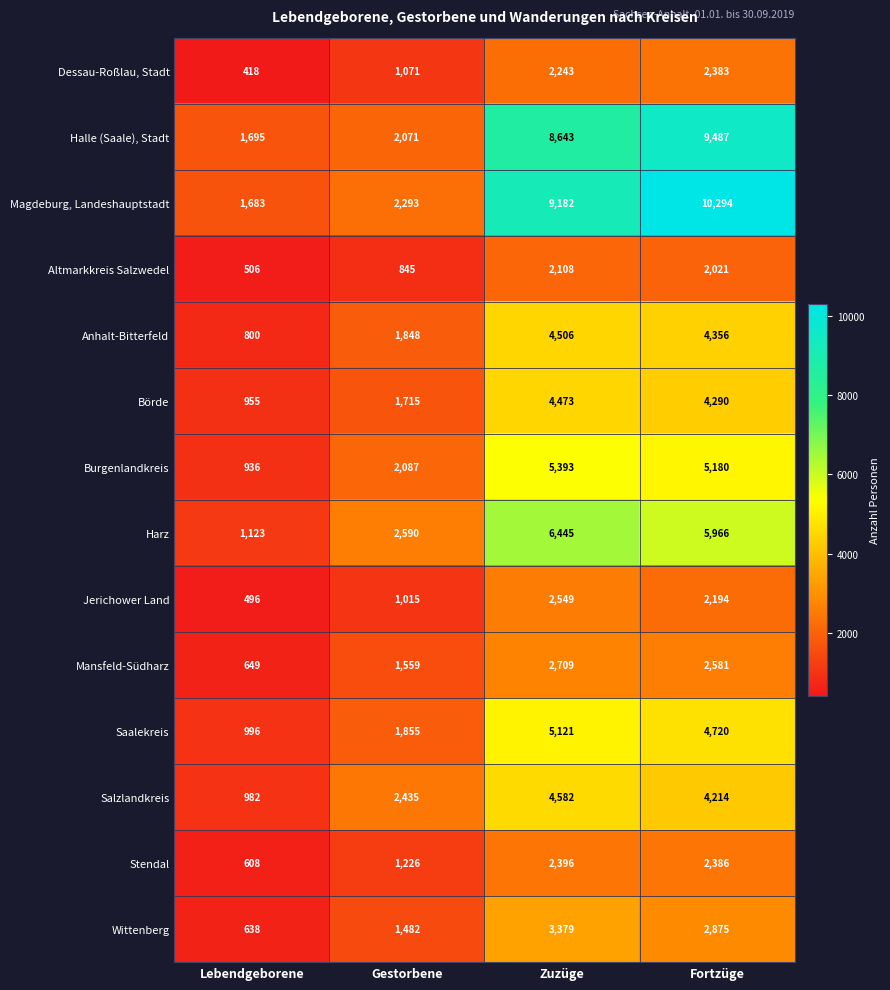

What is the greatest value displayed?

10294